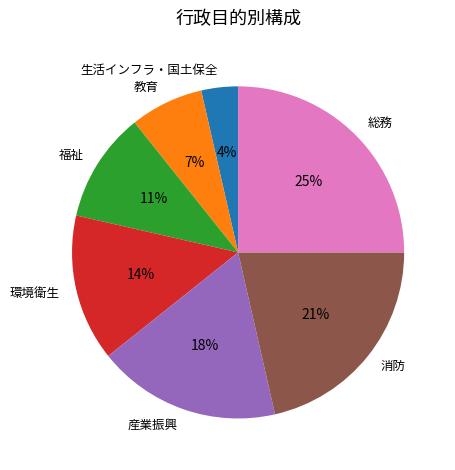

The 生活インフラ・国土保全 slice represents 18% of the pie. True or false?

False